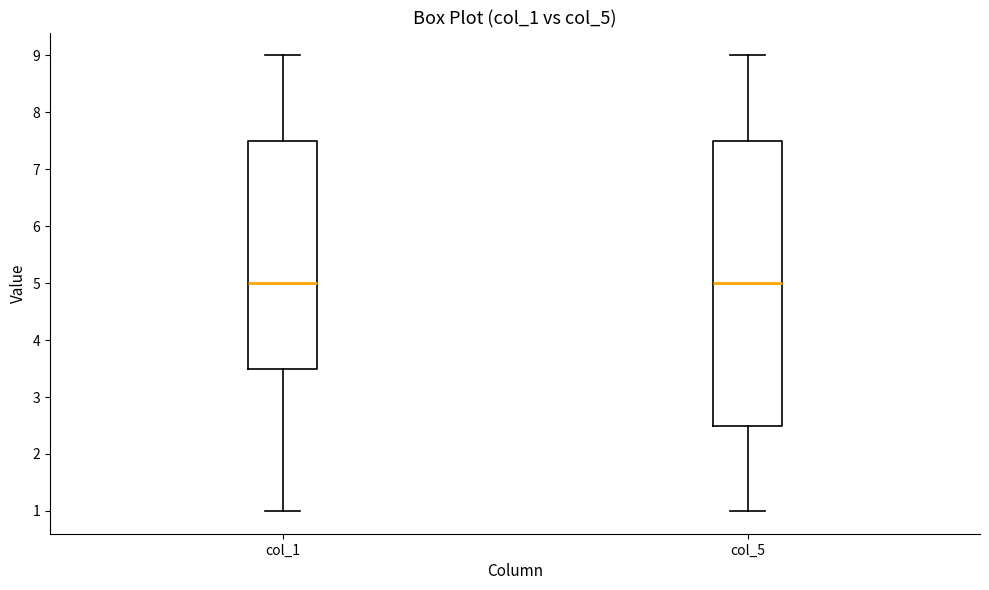

Comparing the boxes themselves (not the whiskers), which one is the tallest?

col_5